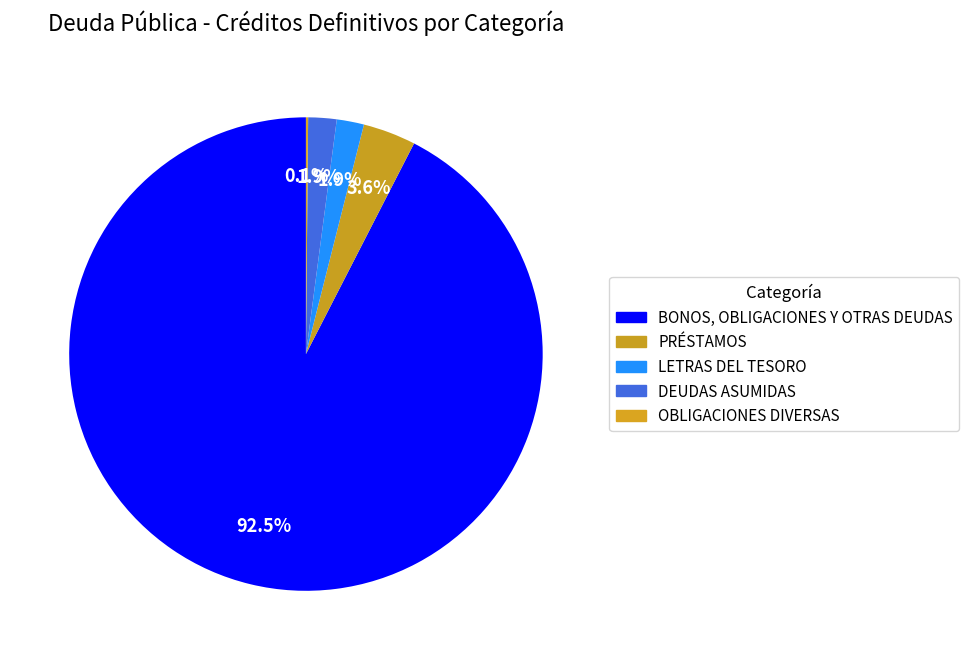

Is it true that BONOS, OBLIGACIONES Y OTRAS DEUDAS is 92% of the pie?

True